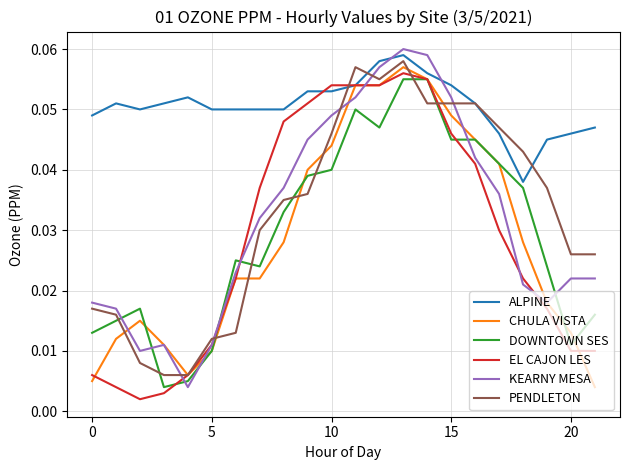

How many lines are shown in the chart?

6